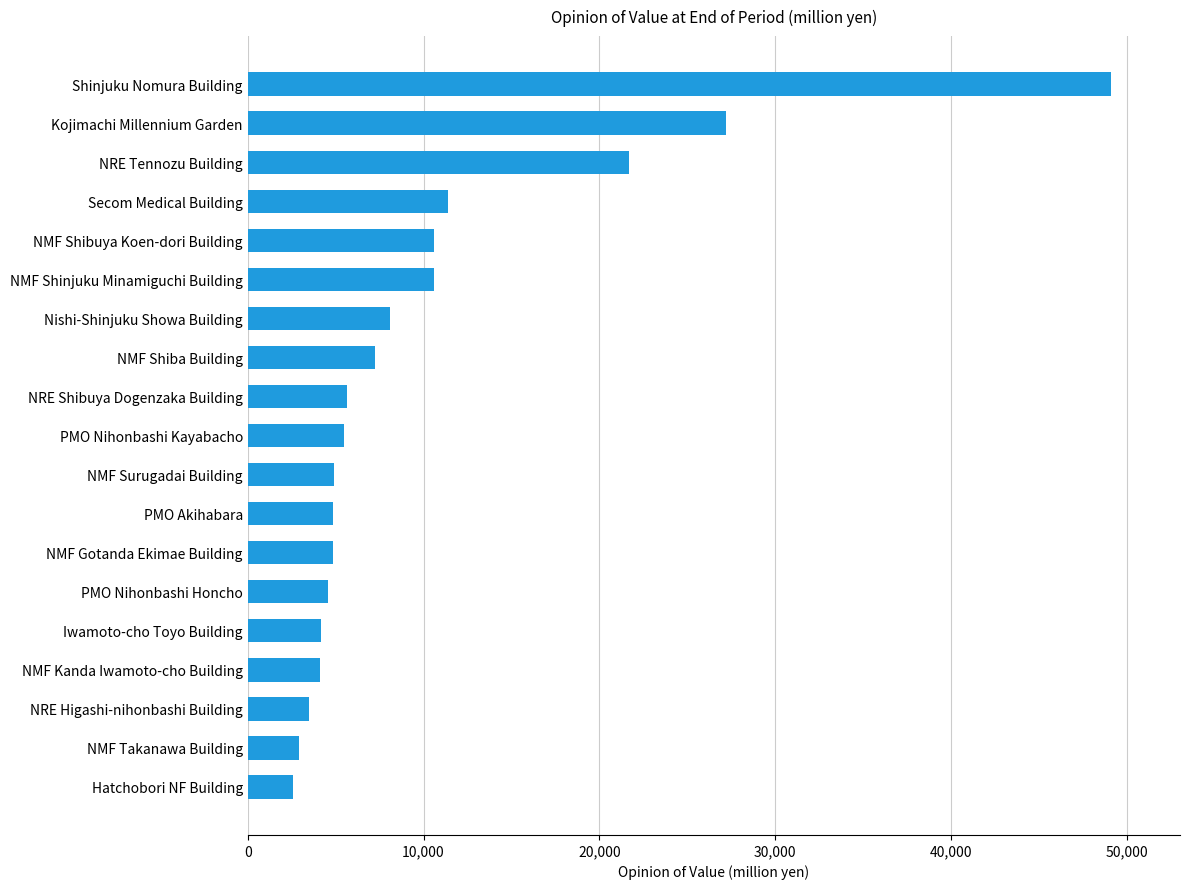

What is the greatest value displayed?

49100